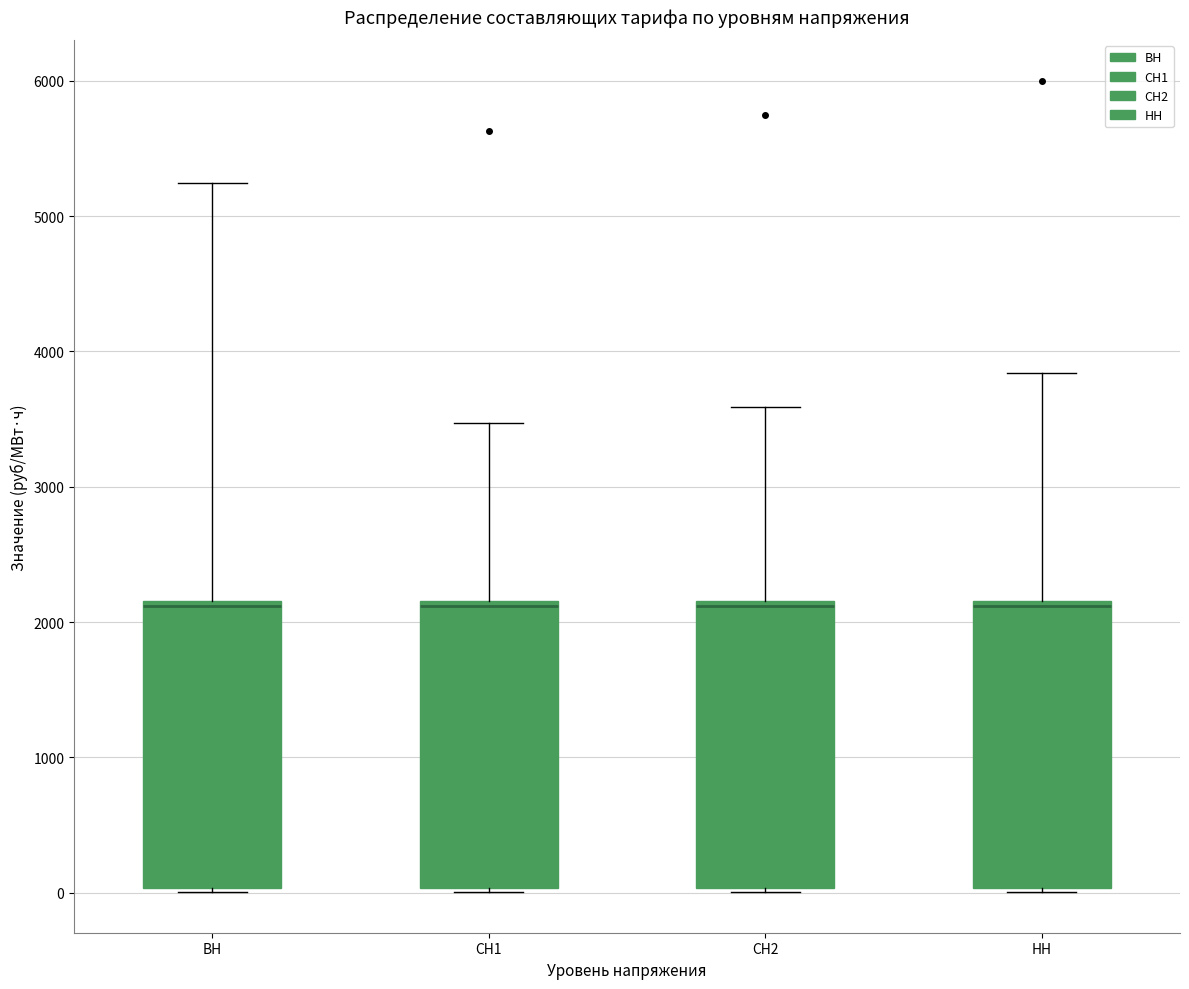

Reading left to right, read every box against the y-axis: the position of its median line, the range the box covers, and the ends of its whiskers. The values are not printed on the chart, so give them approximately, as read against the axis.

ВН: median 2100, box 0 to 2200, whiskers 0 to 5200
СН1: median 2100, box 0 to 2200, whiskers 0 to 3500
СН2: median 2100, box 0 to 2200, whiskers 0 to 3600
НН: median 2100, box 0 to 2200, whiskers 0 to 3800